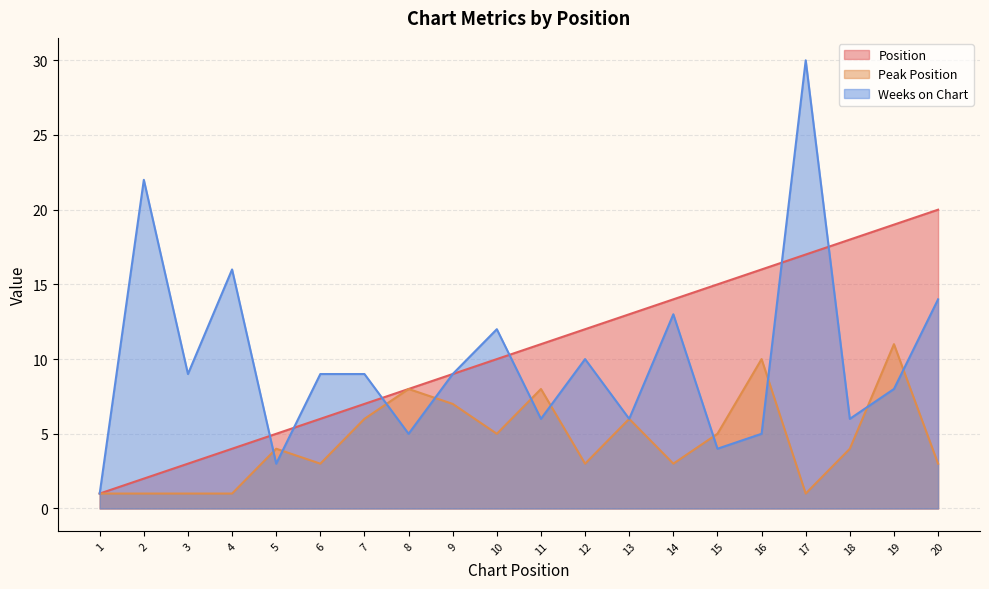

Reading left to right, transcribe all the data shown in this chart.

Position: 1	2	3	4	5	6	7	8	9	10	11	12	13	14	15	16	17	18	19	20
Peak Position: 1	1	1	1	4	3	6	8	7	5	8	3	6	3	5	10	1	4	11	3
Weeks on Chart: 1	22	9	16	3	9	9	5	9	12	6	10	6	13	4	5	30	6	8	14